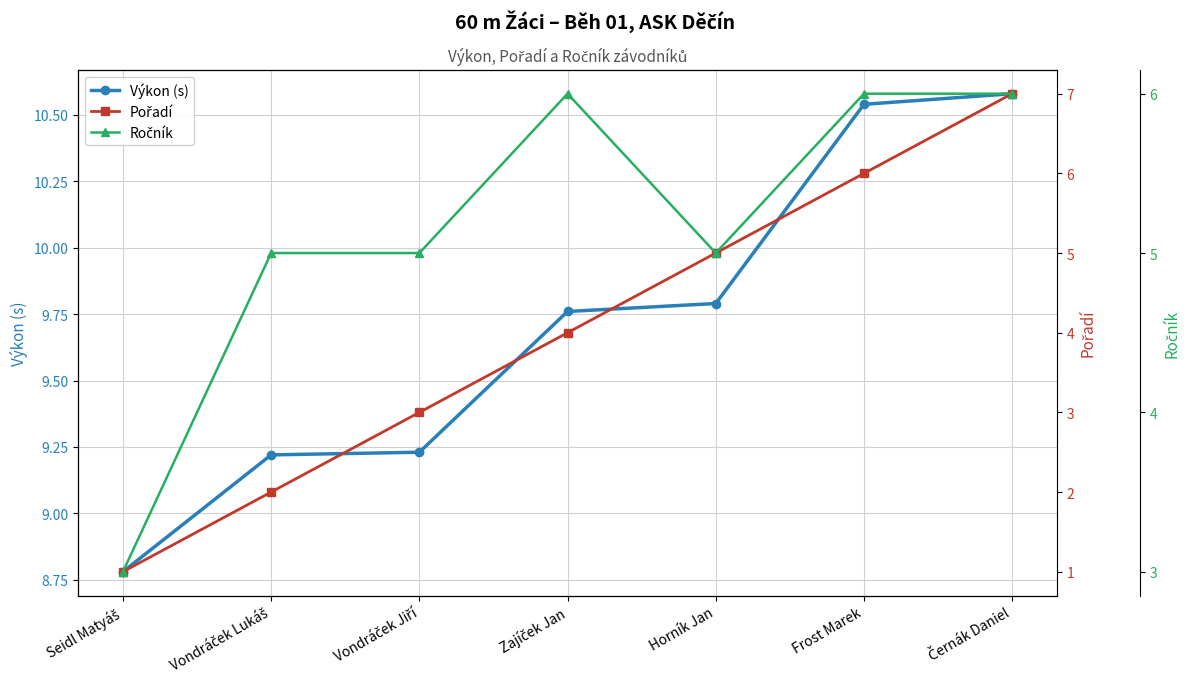

What is the label of the 2nd point from the right?

Frost Marek